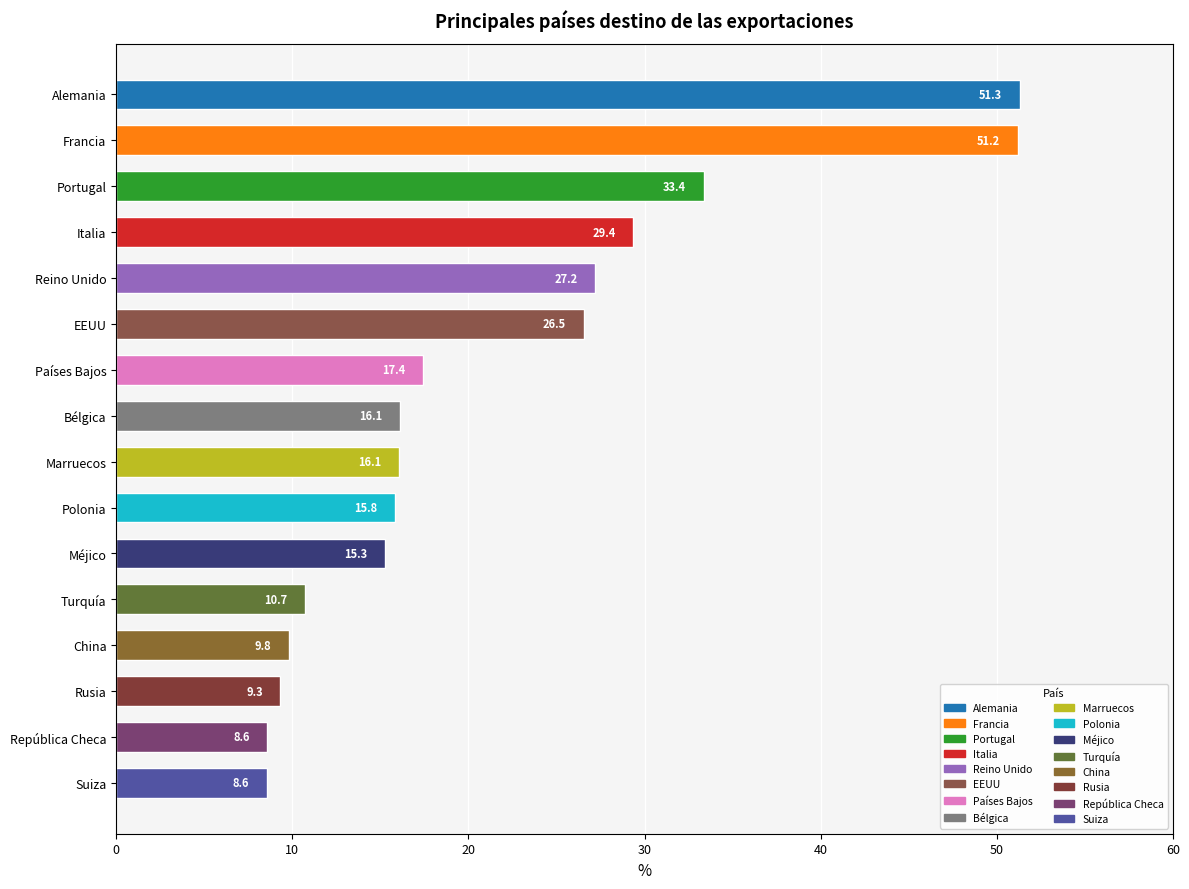

Reading top to bottom, transcribe all the data shown in this chart.

51.3	51.2	33.4	29.4	27.2	26.5	17.4	16.1	16.1	15.8	15.3	10.7	9.8	9.3	8.6	8.6